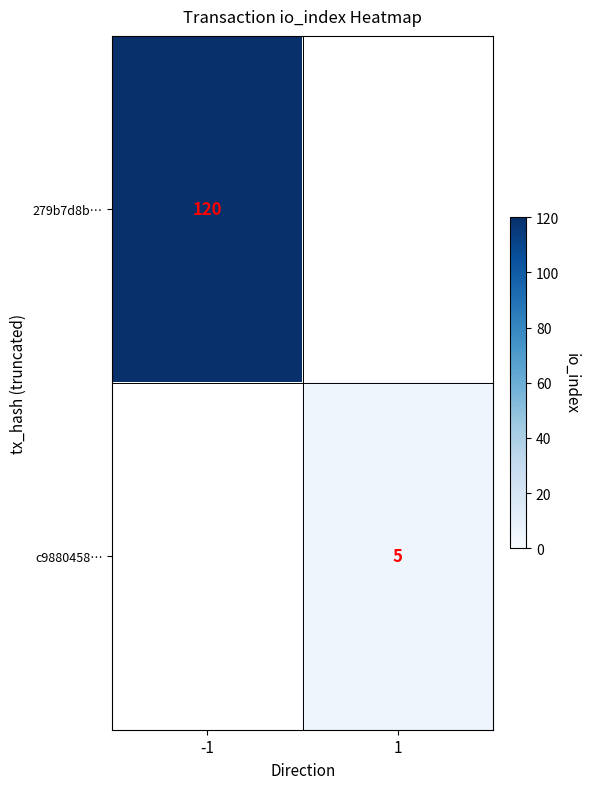

The value of c9880458… at 1 is 8. True or false?

False